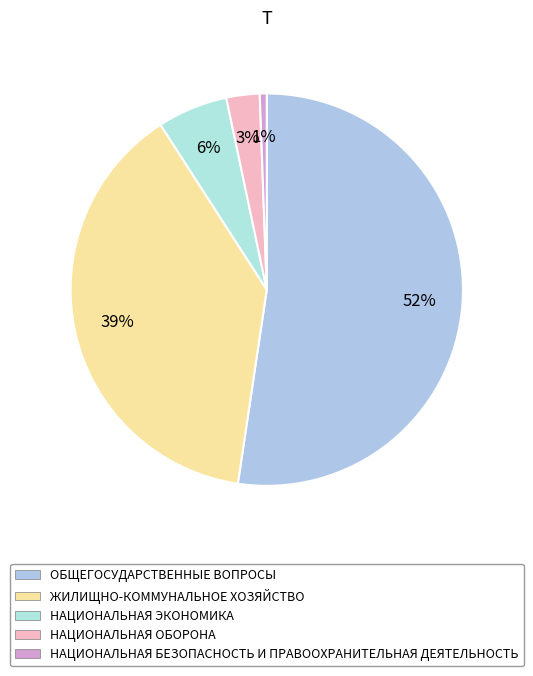

What is the total percentage of НАЦИОНАЛЬНАЯ ОБОРОНА and НАЦИОНАЛЬНАЯ БЕЗОПАСНОСТЬ И ПРАВООХРАНИТЕЛЬНАЯ ДЕЯТЕЛЬНОСТЬ?

3.3%